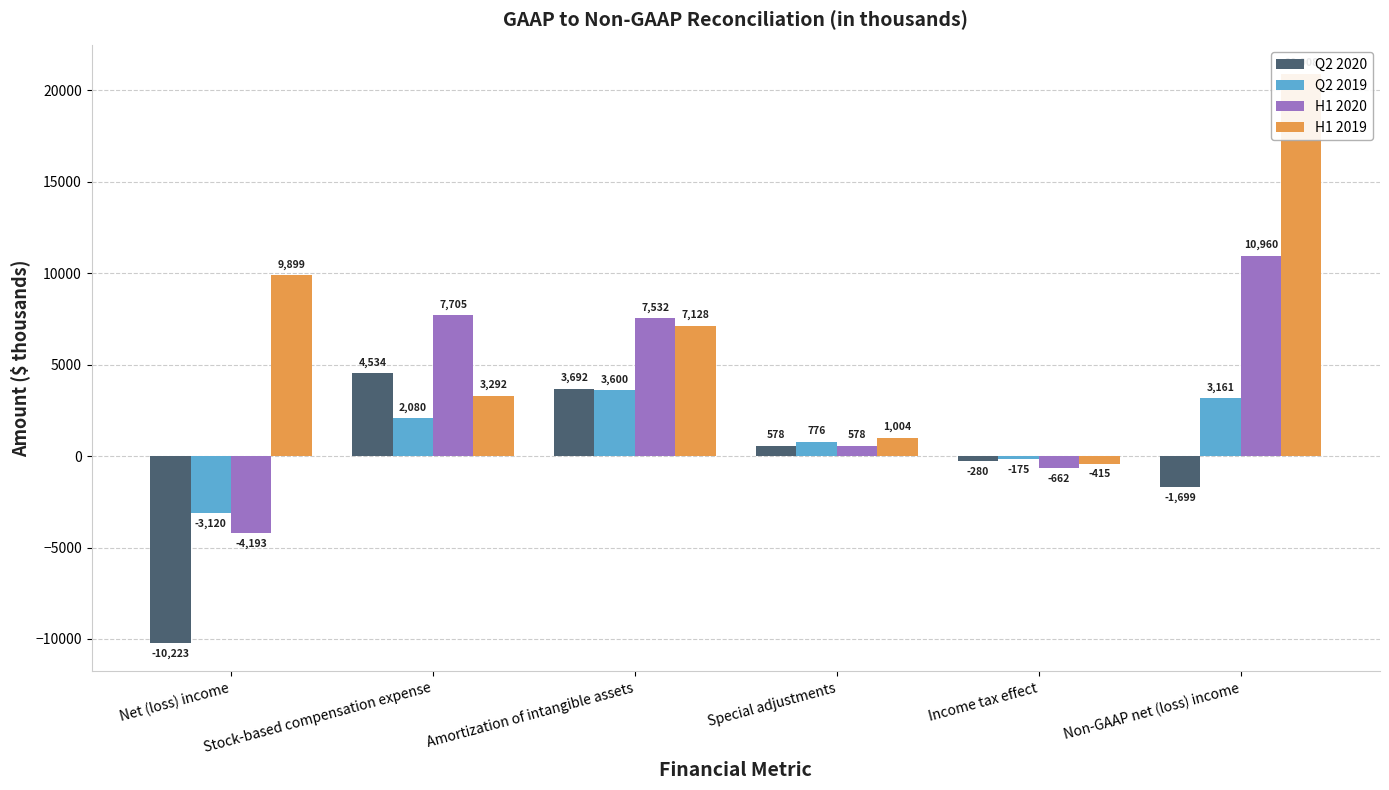

List the labels in order of H1 2019 value, largest first.

Non-GAAP net (loss) income, Net (loss) income, Amortization of intangible assets, Stock-based compensation expense, Special adjustments, Income tax effect